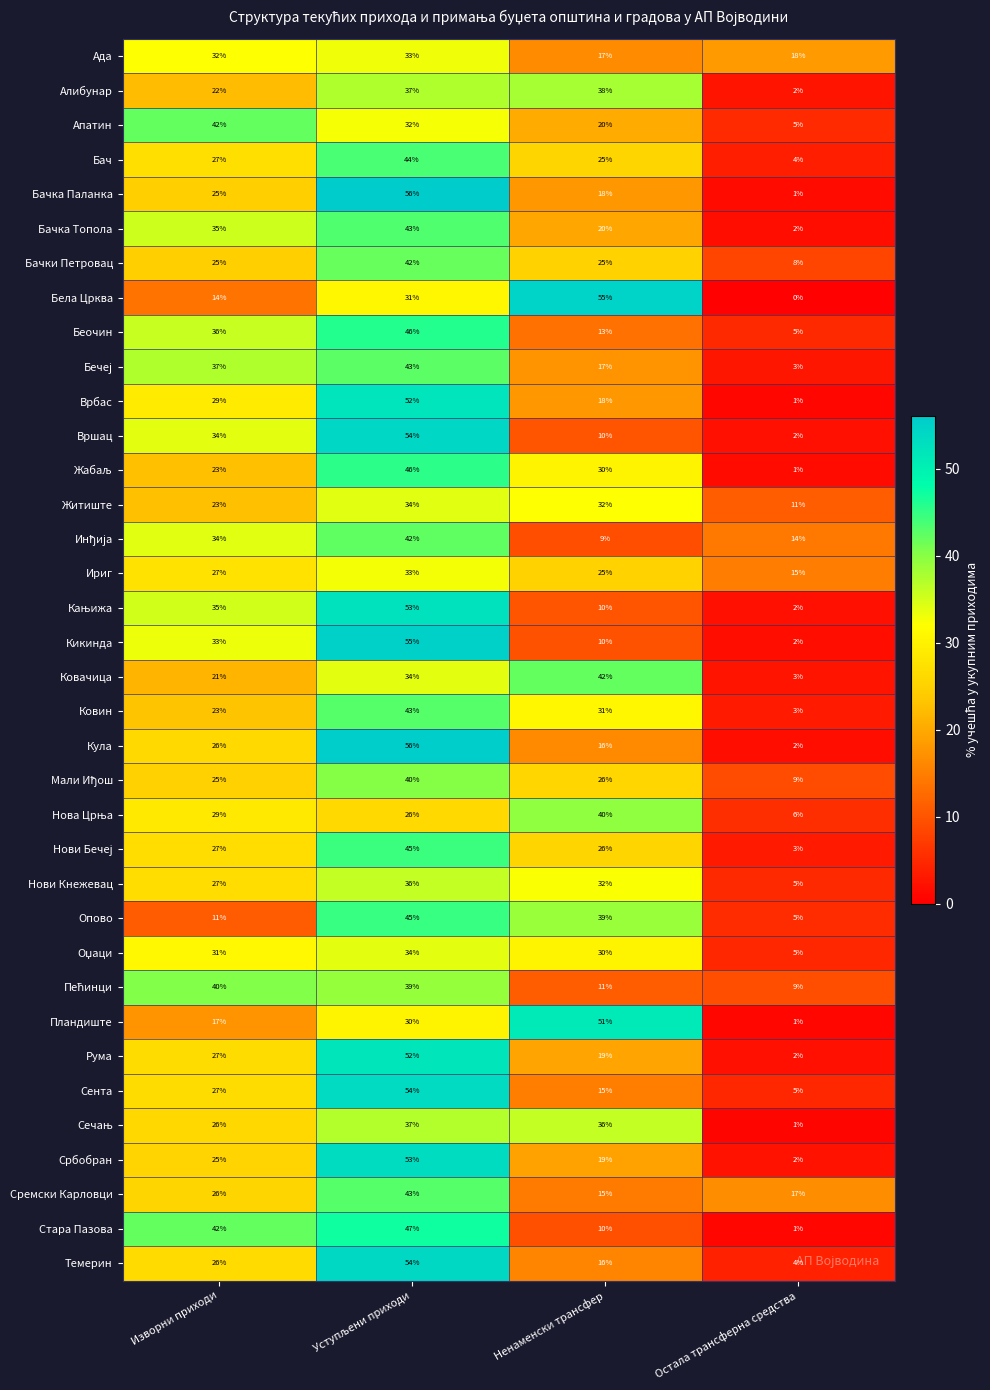

What is the spread (max minus min) of values at Остала трансферна средства?

18